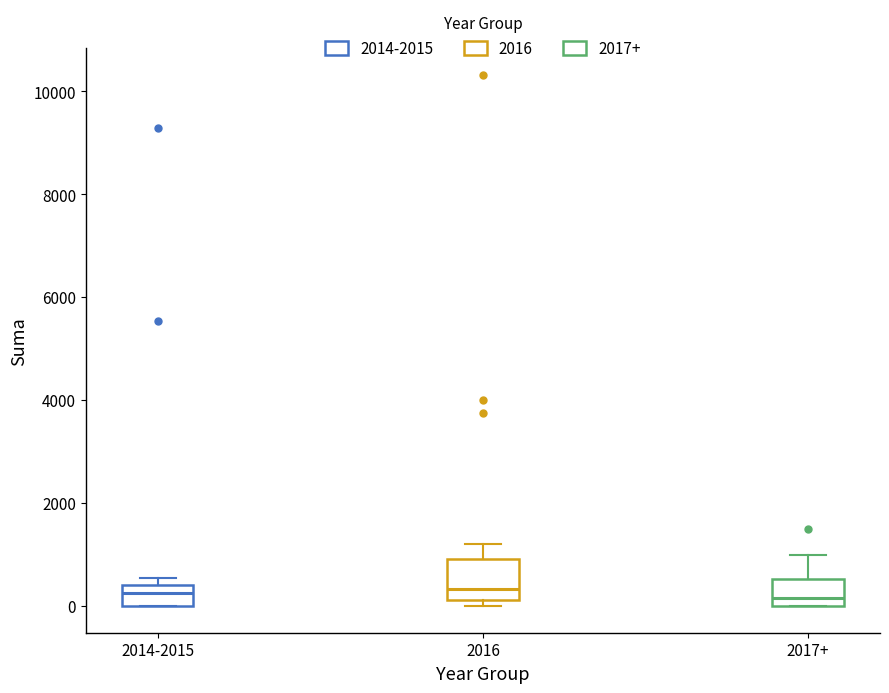

Where does the median line of the box for 2017+ sit on the y-axis? The values are not printed on the chart, so give them approximately, as read against the axis.

200